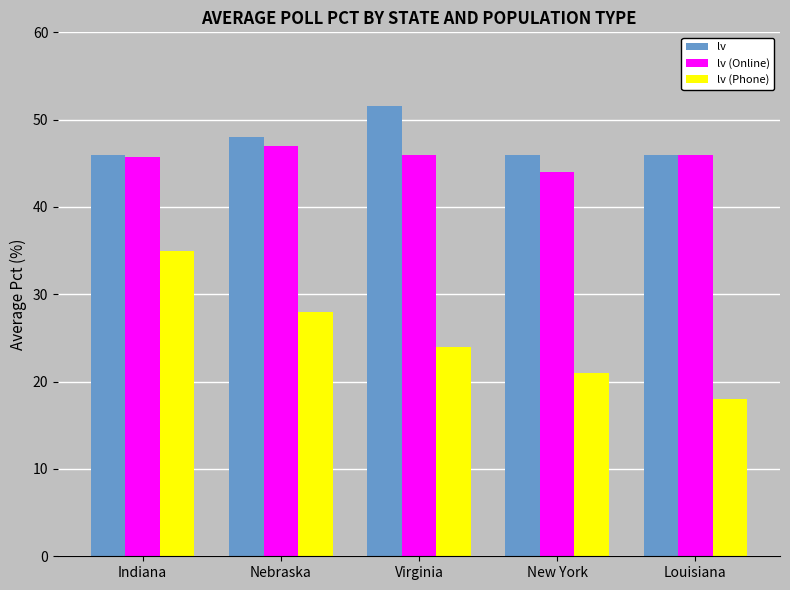

How many bars are there in each group?

3